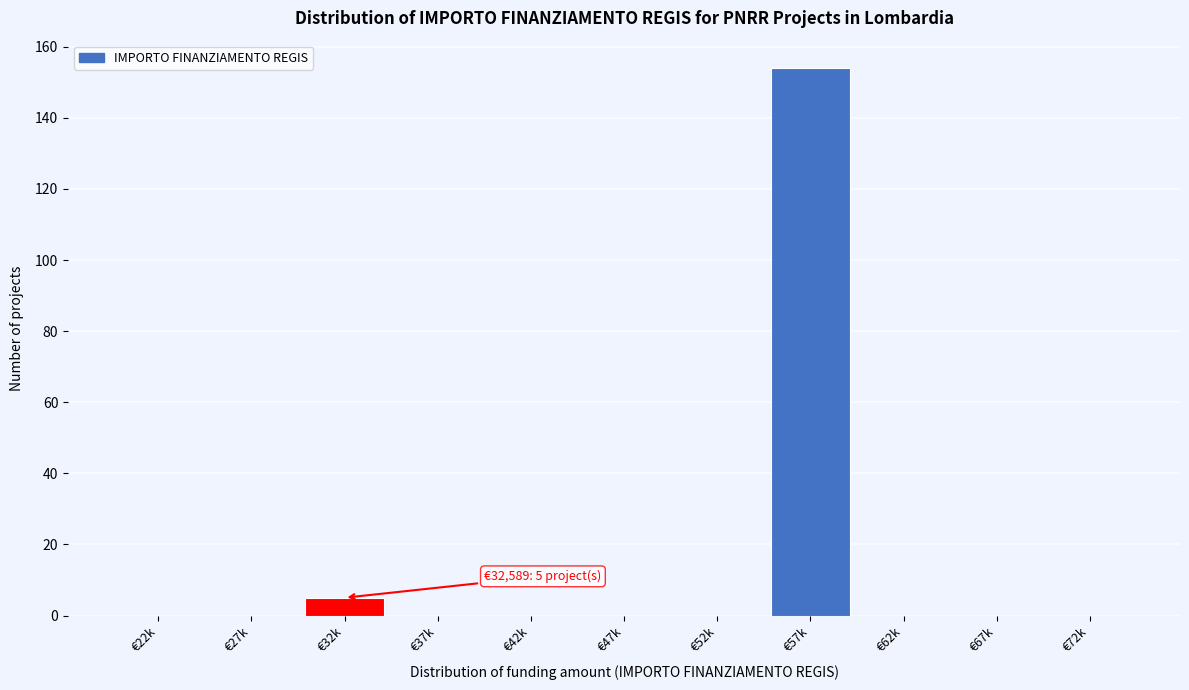

Reading left to right, what are all the values shown in this chart?

€22k=0	€27k=0	€32k=5	€37k=0	€42k=0	€47k=0	€52k=0	€57k=154	€62k=0	€67k=0	€72k=0